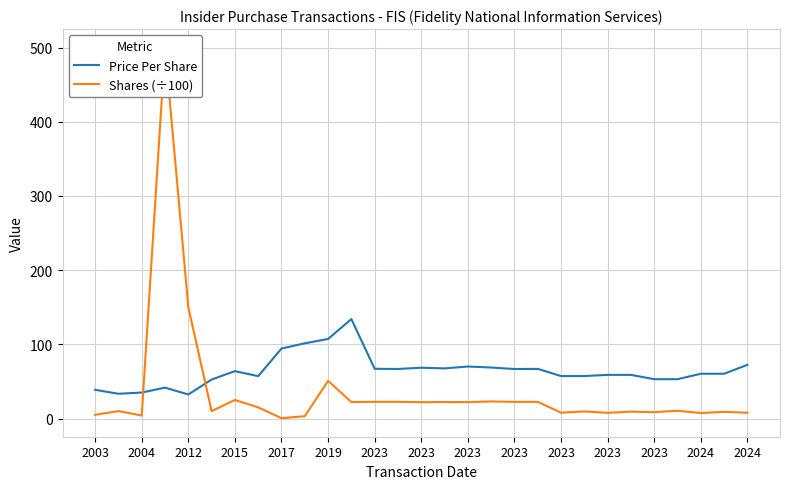

After their last crossing, which series has the higher values: Shares (÷100) or Price Per Share?

Price Per Share